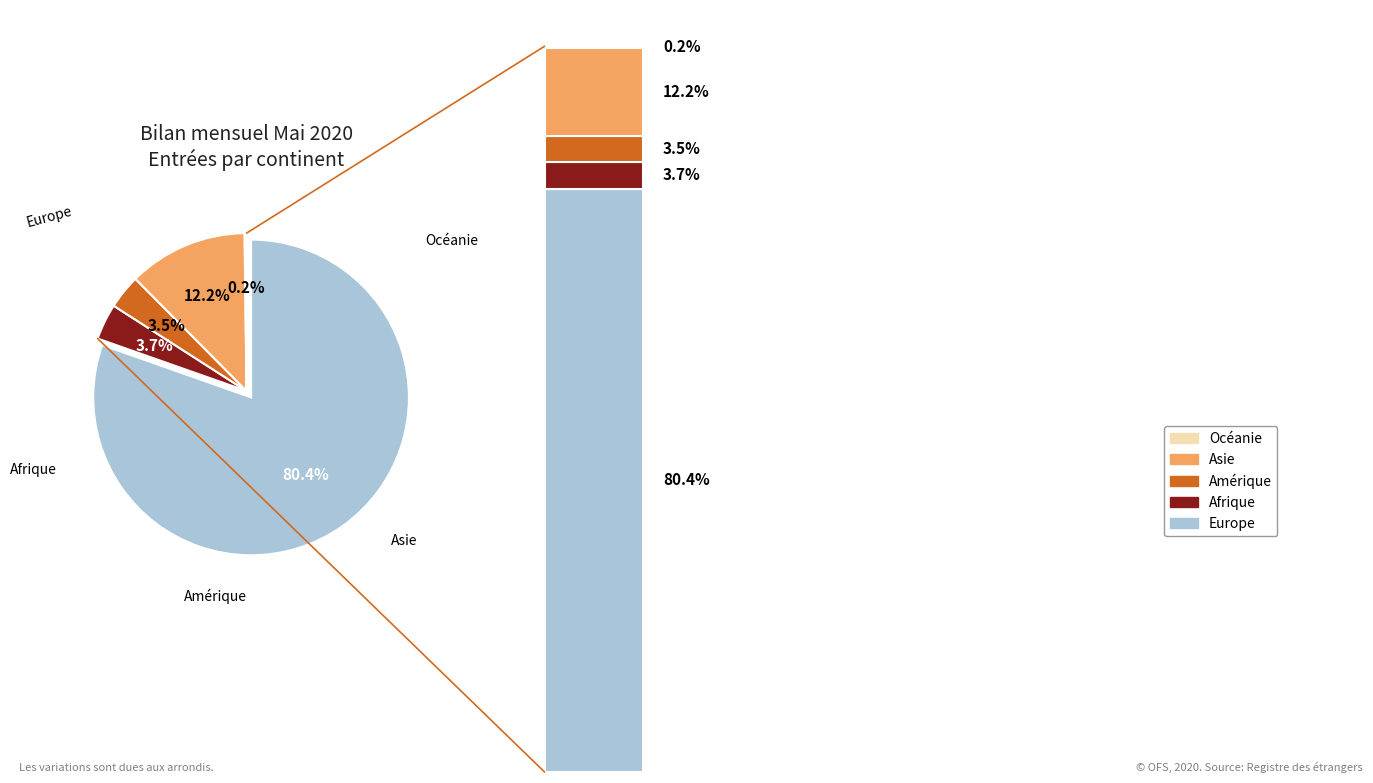

Is there a majority slice in this chart?

Yes